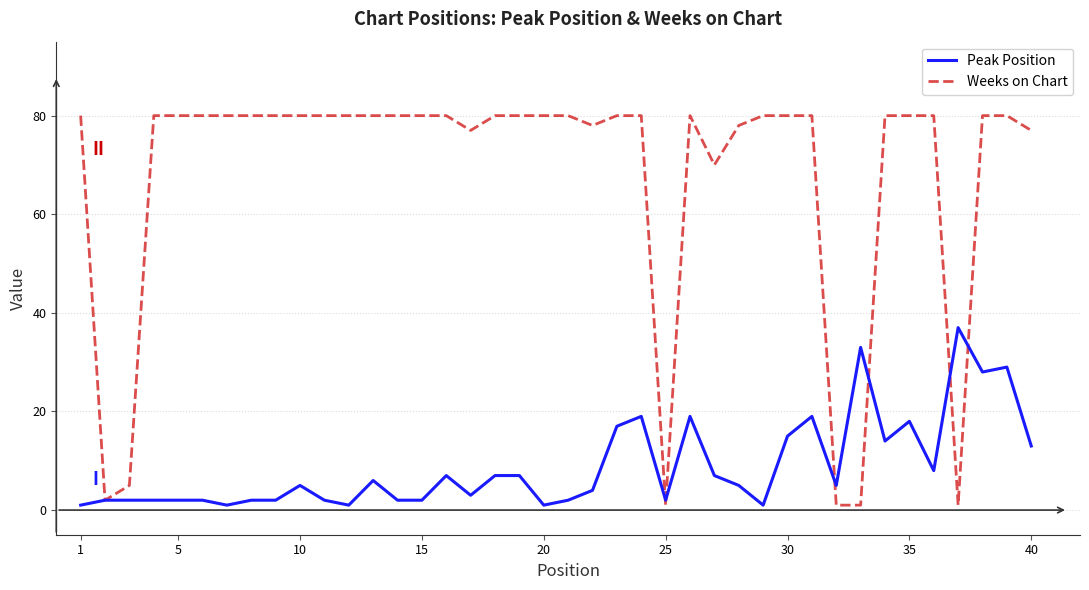

What is the sum of all Peak Position values?

354